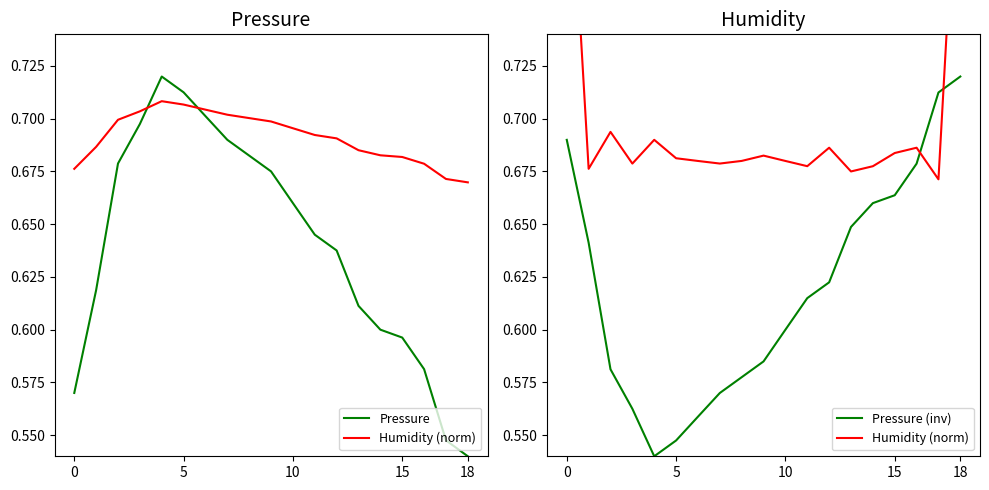

Reading left to right, what are all the values shown in this chart?

Pressure: 0.6	0.6	0.7	0.7	0.7	0.7	0.7	0.7	0.7	0.7	0.7	0.6	0.6	0.6	0.6	0.6	0.6	0.5	0.5
Humidity (norm): 0.9	0.7	0.7	0.7	0.7	0.7	0.7	0.7	0.7	0.7	0.7	0.7	0.7	0.7	0.7	0.7	0.7	0.7	0.9
Pressure (inv): 0.7	0.6	0.6	0.6	0.5	0.5	0.6	0.6	0.6	0.6	0.6	0.6	0.6	0.6	0.7	0.7	0.7	0.7	0.7